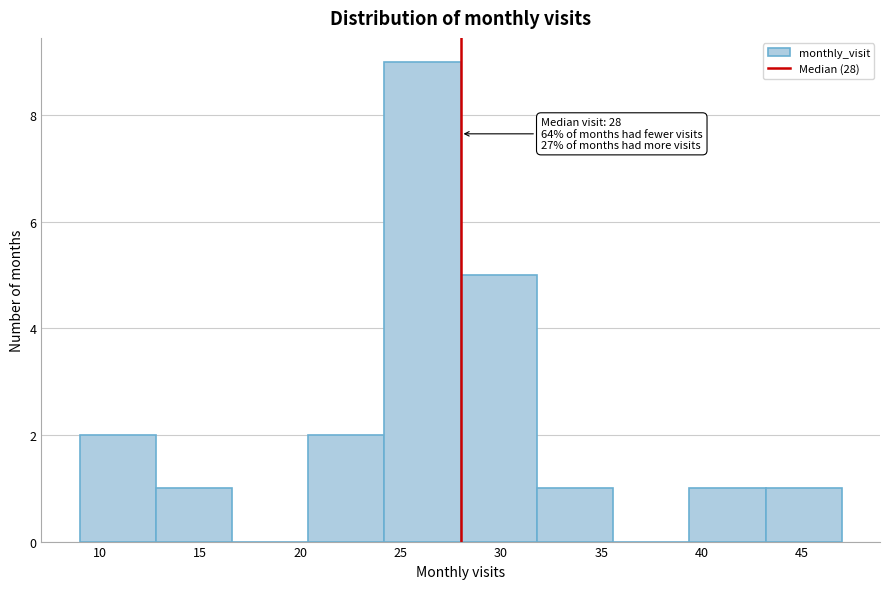

Over which range of the x-axis is the bar tallest?

24.2 to 28.0